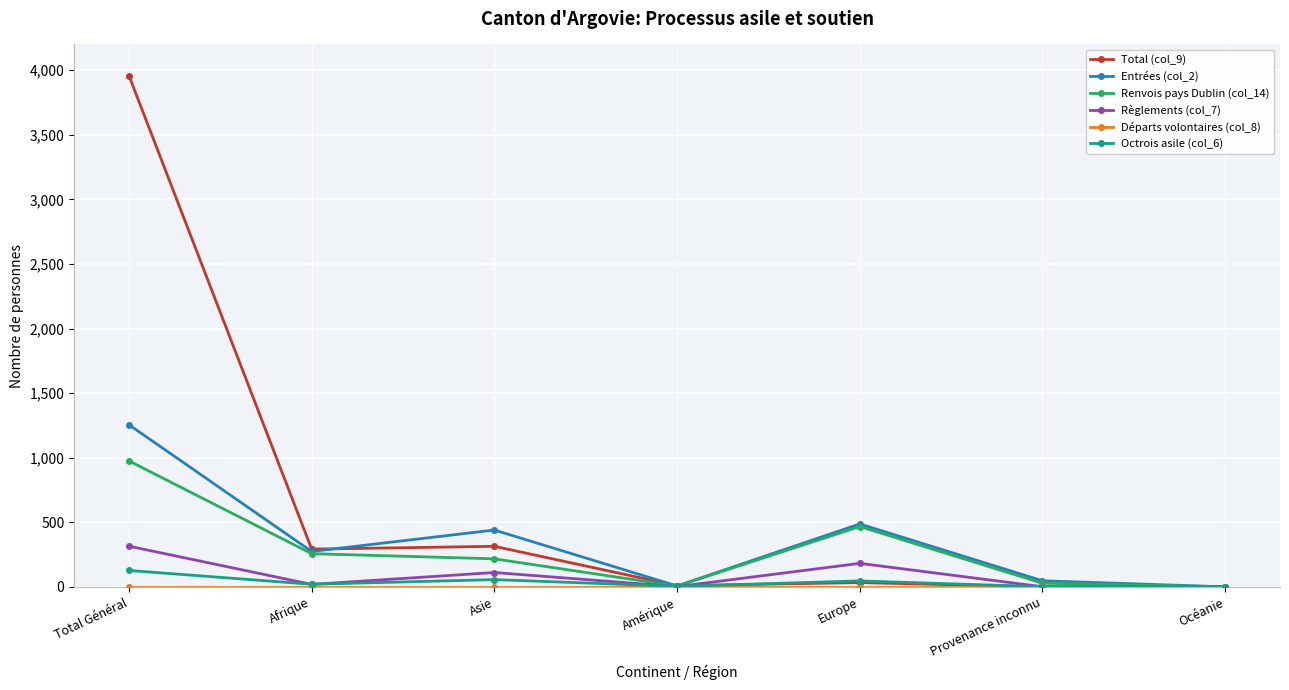

How many values in the Octrois asile (col_6) series are below 20?

3